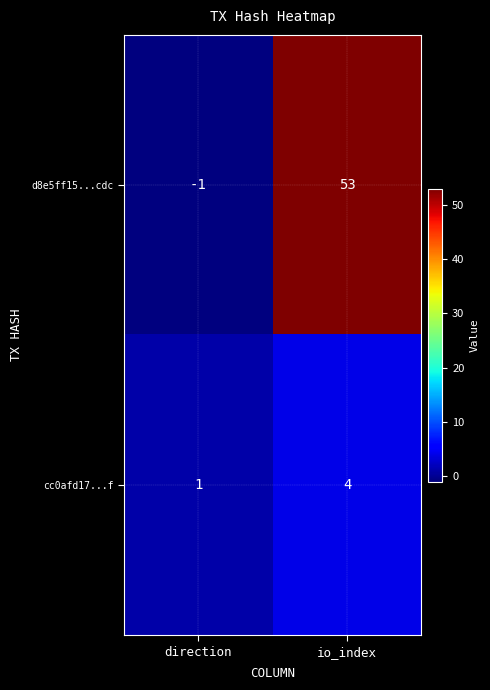

What is the difference between the maximum and minimum values in the cc0afd17...f series?

3